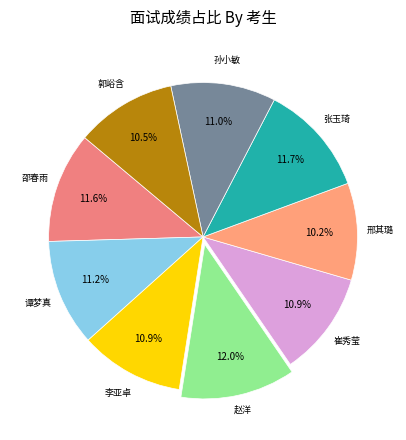

To the nearest percent, what is the average slice percentage?

11%